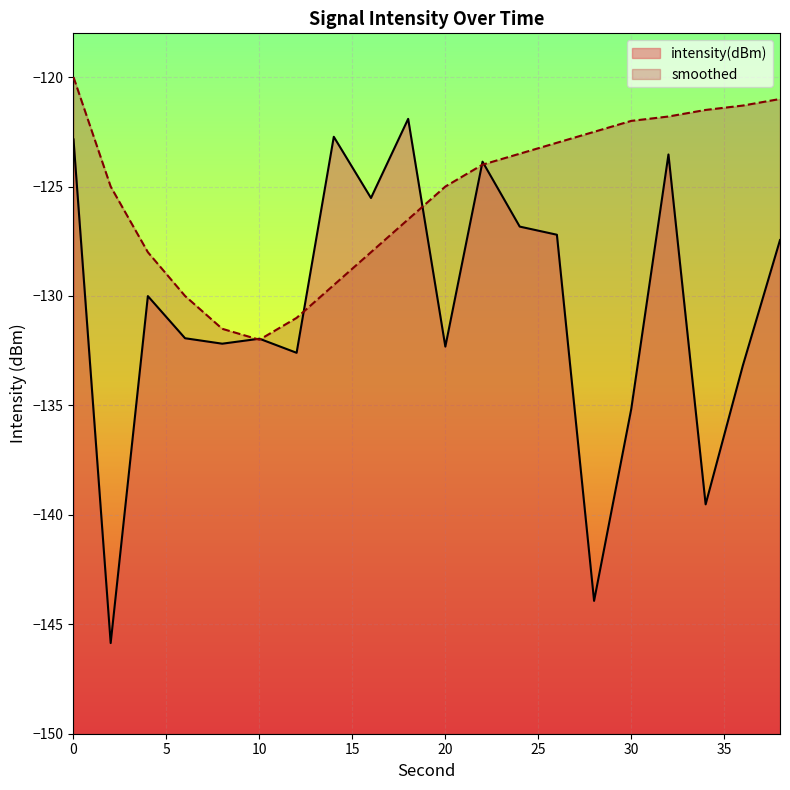

What is the difference between the maximum and second lowest values in the smoothed series?

11.5